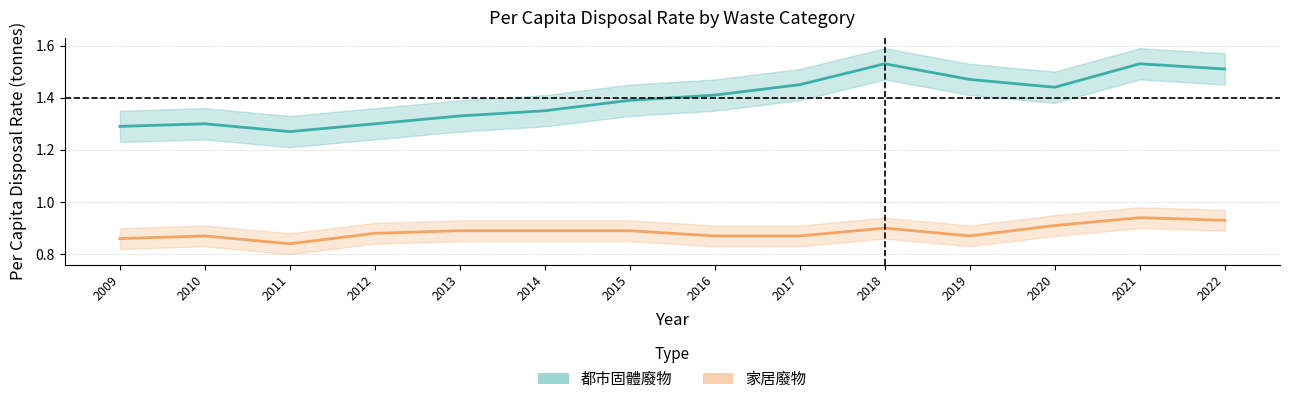

What is the value of the 都市固體廢物 point at the 4th from the left?

1.3